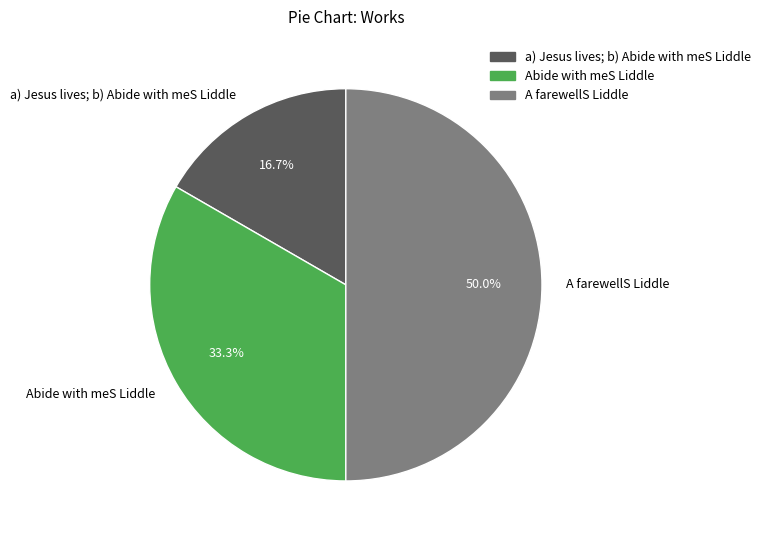

What percentage is the a) Jesus lives; b) Abide with meS Liddle slice, to the nearest percent?

17%